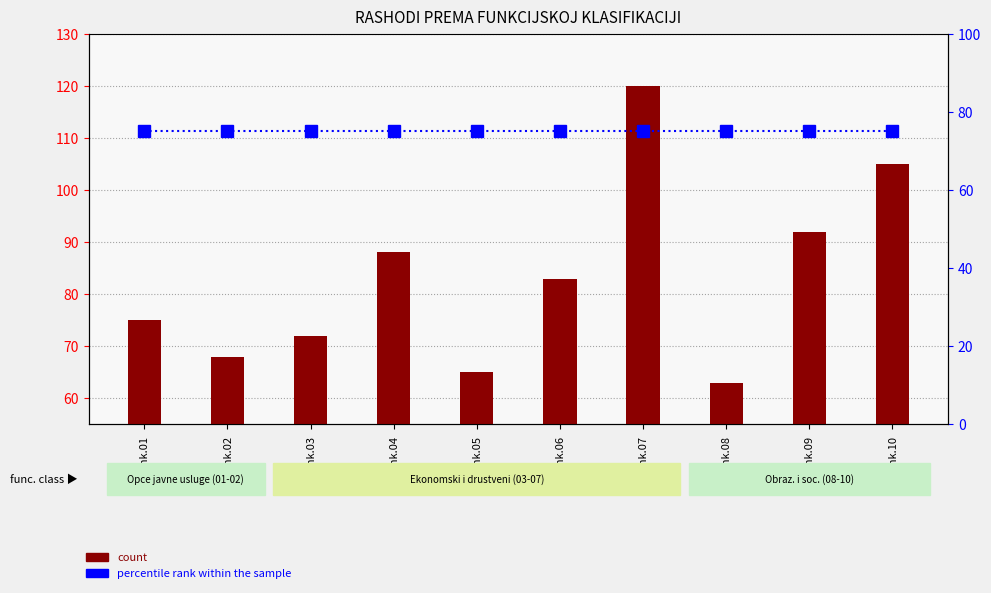

Between Funk.04 and Funk.02, which is larger?

Funk.04